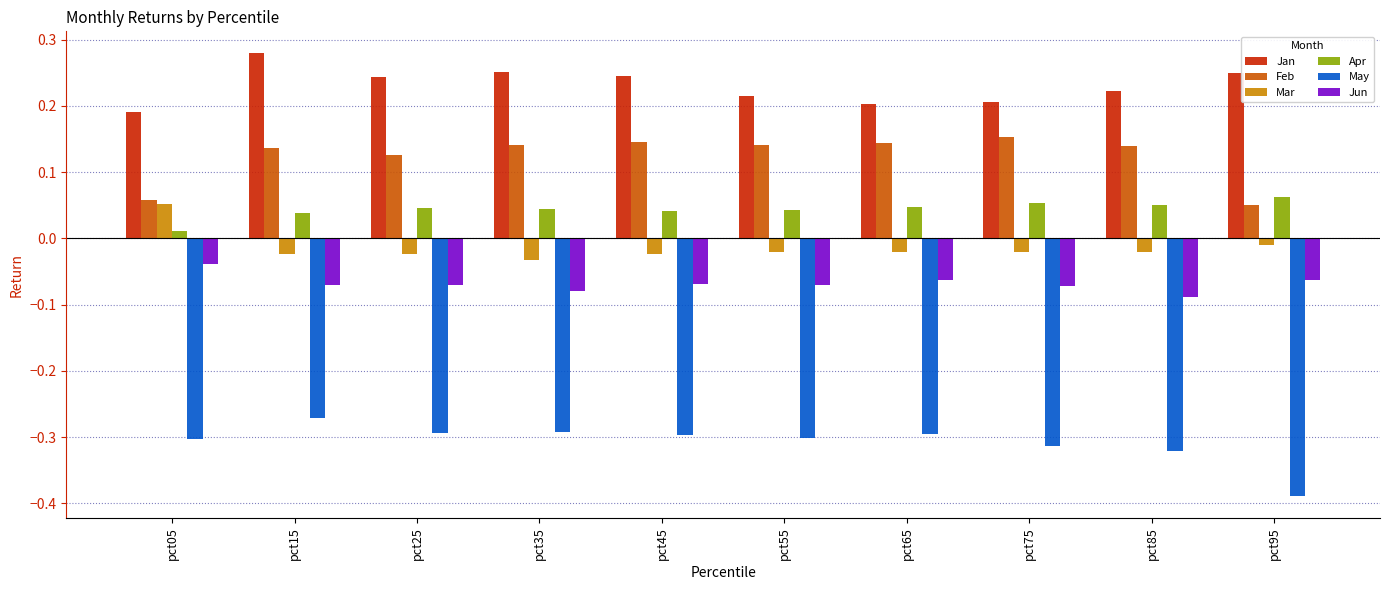

Does the chart contain stacked bars?

No